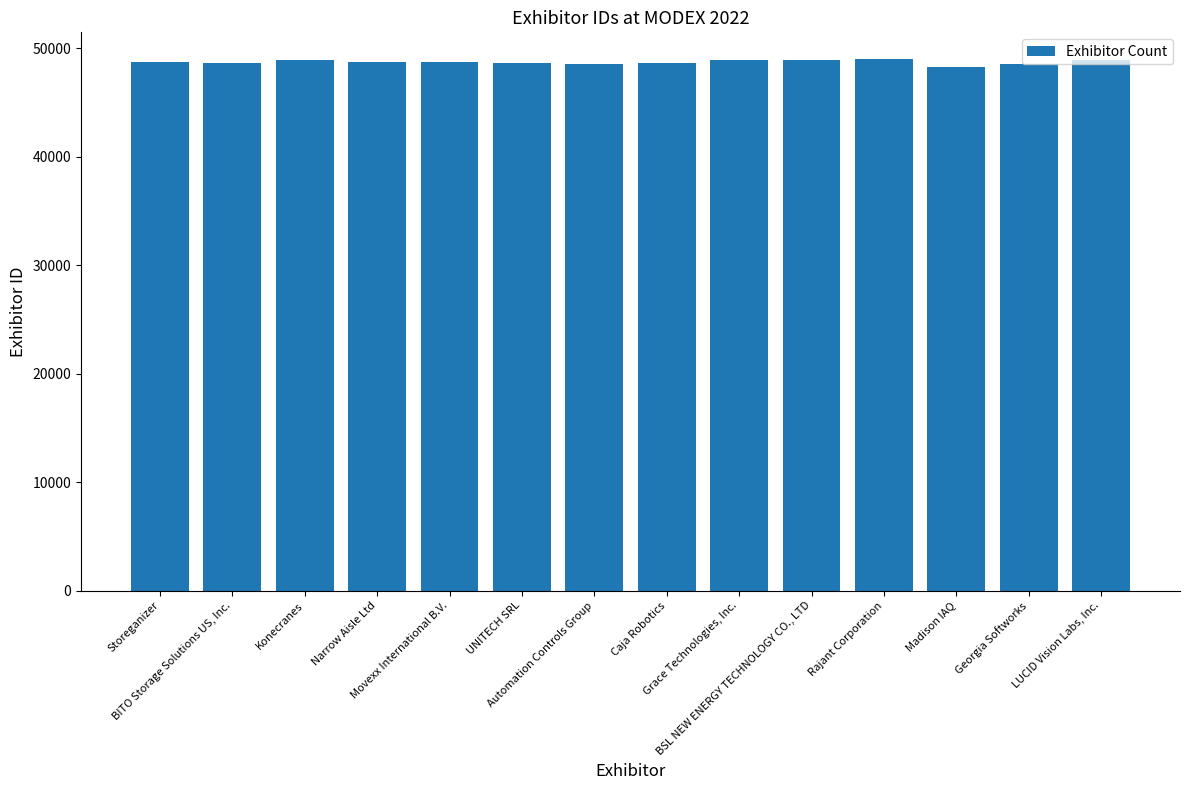

How many categories are shown in the chart?

14